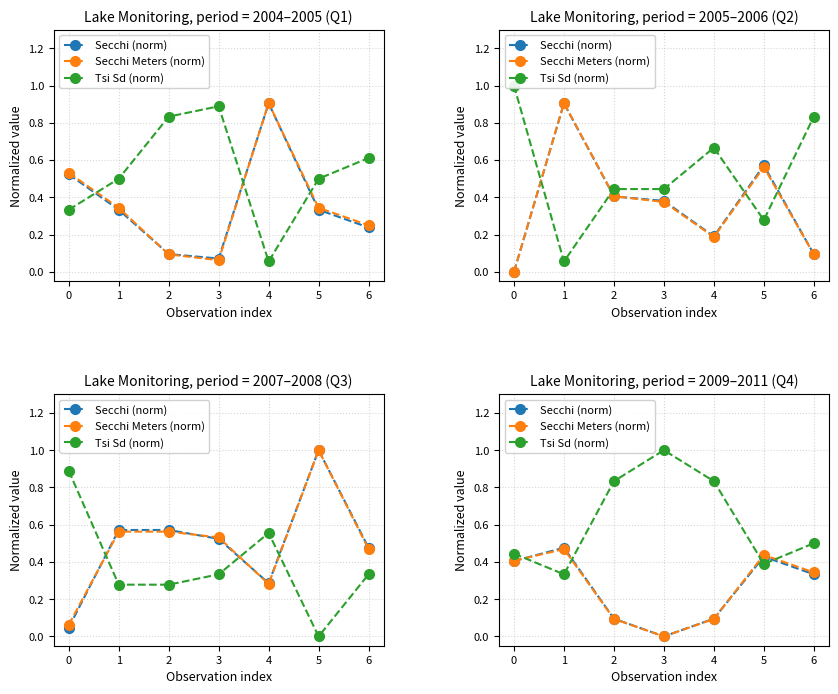

List the series in order of their peak value, lowest first.

Secchi Meters (norm), Secchi (norm), Tsi Sd (norm)